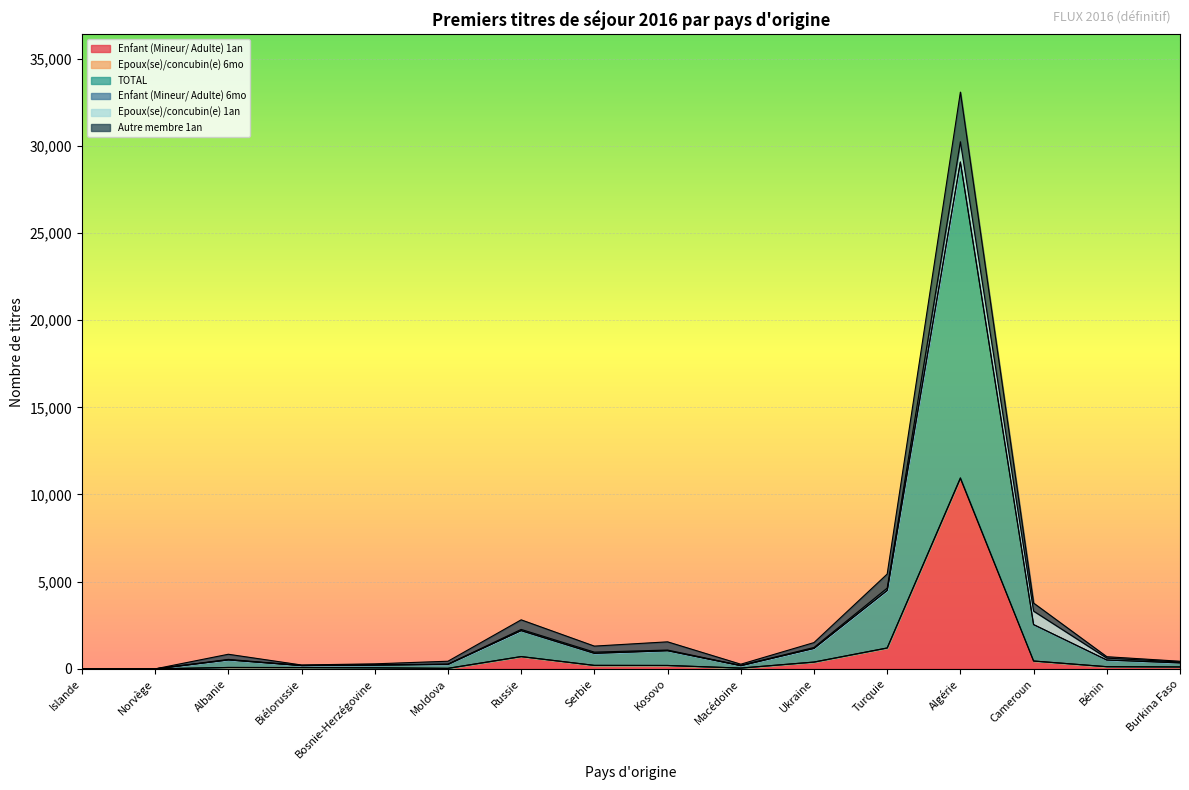

At which label is Epoux(se)/concubin(e) 6mo closest to 5480?

Turquie